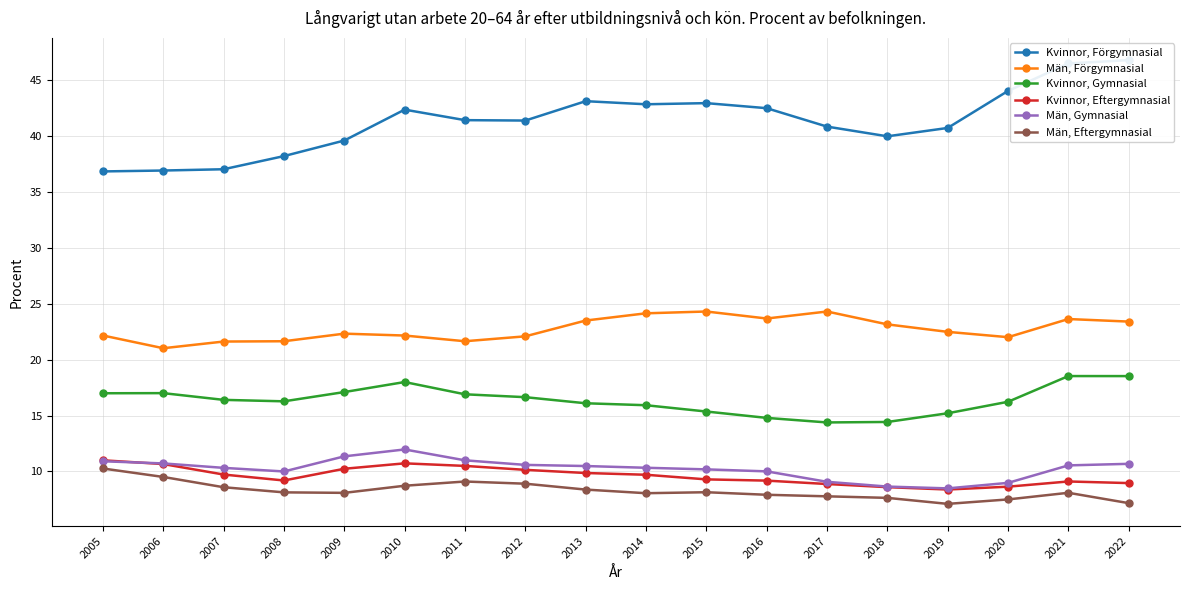

What is the sum of all Kvinnor, Gymnasial values?

294.7